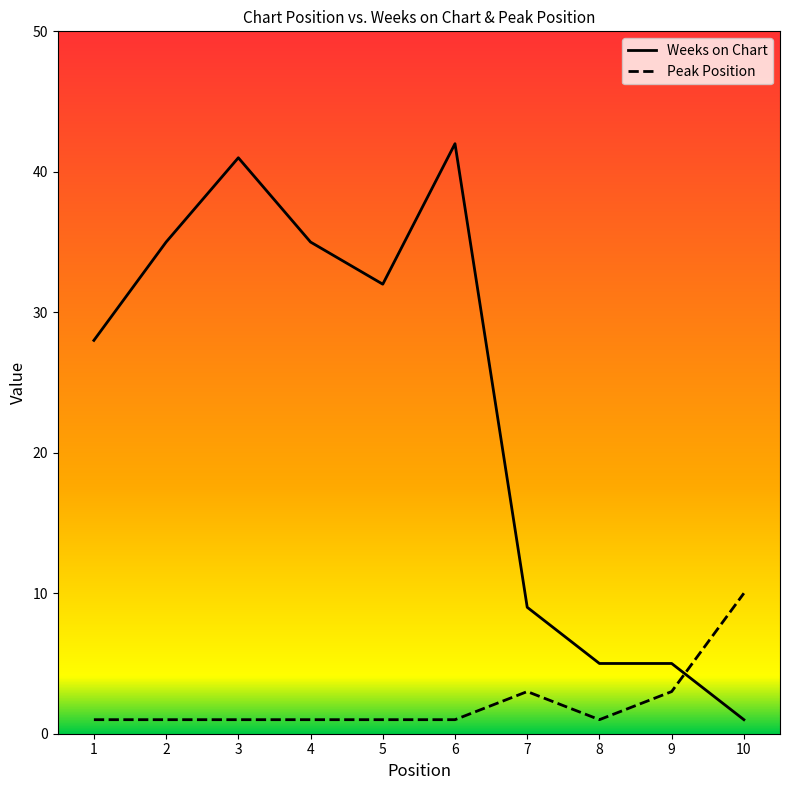

At 2, list the series in order from largest to smallest.

Weeks on Chart, Peak Position